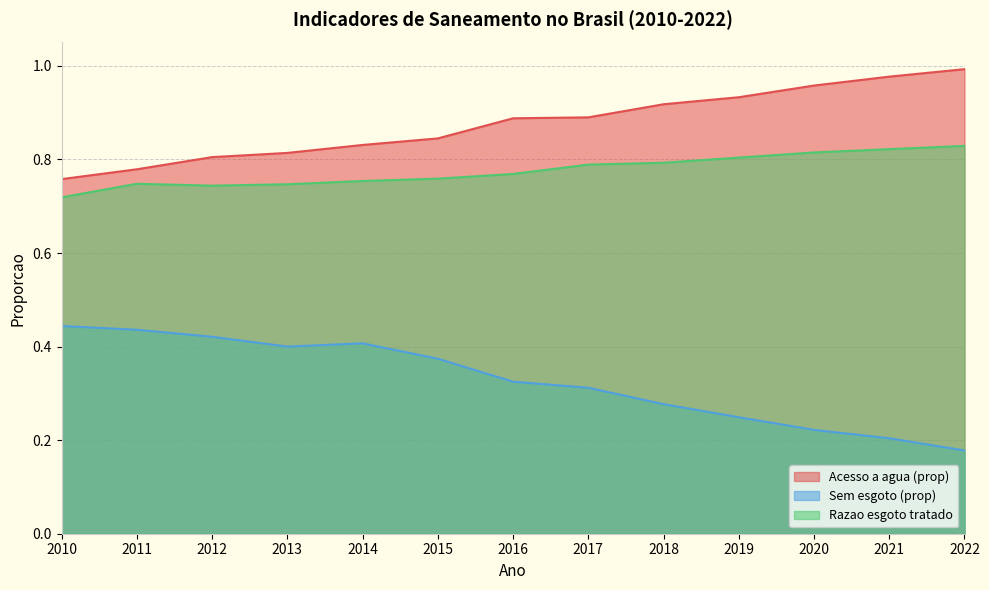

At which category does the chart reach its peak across all series?

2022